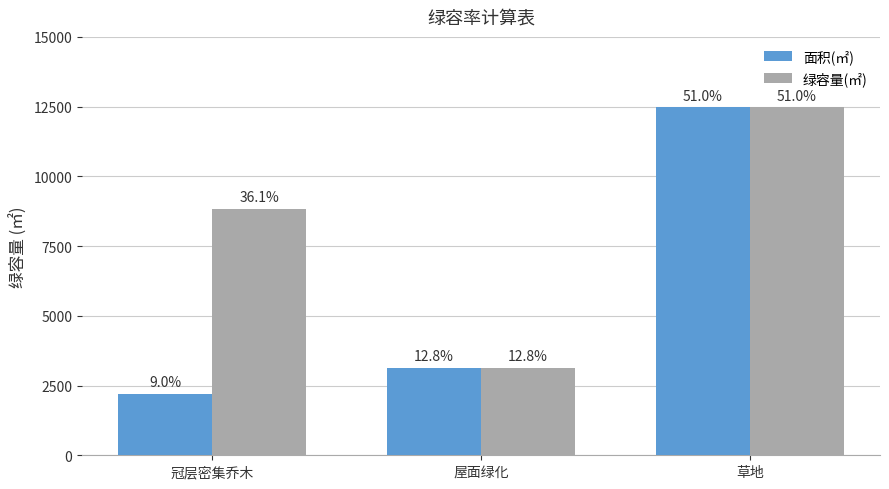

Does the chart contain stacked bars?

No